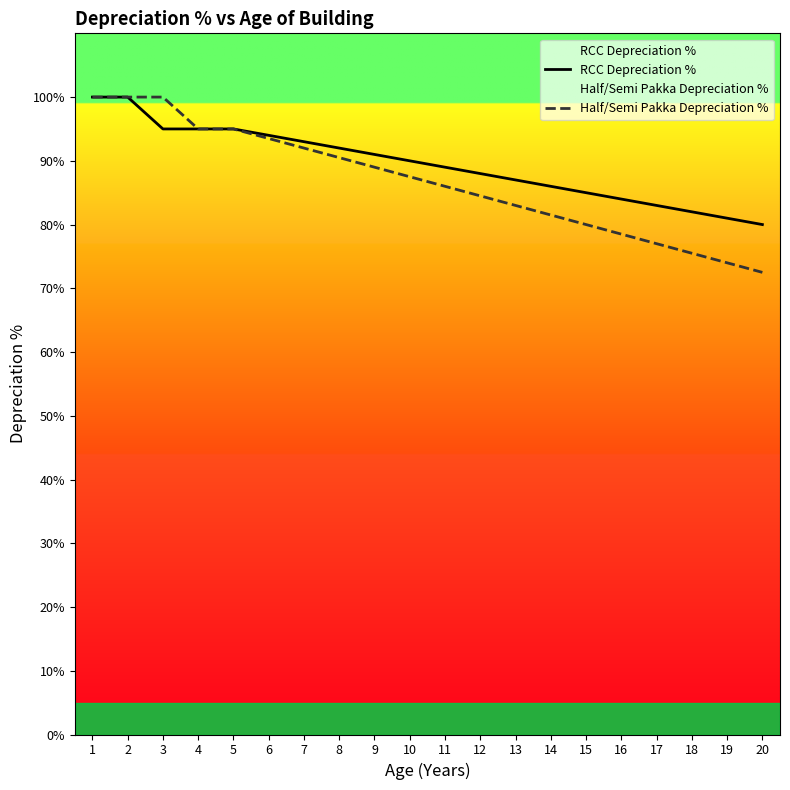

Which series has the widest spread of values?

Half/Semi Pakka Depreciation %